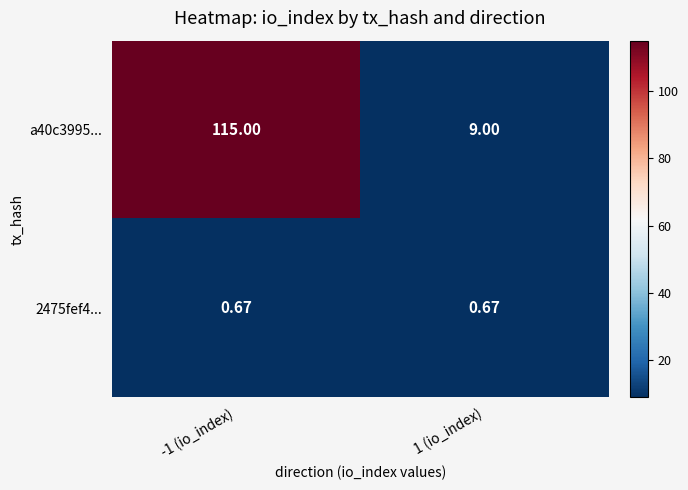

How many data points in a40c3995... are less than 115?

1